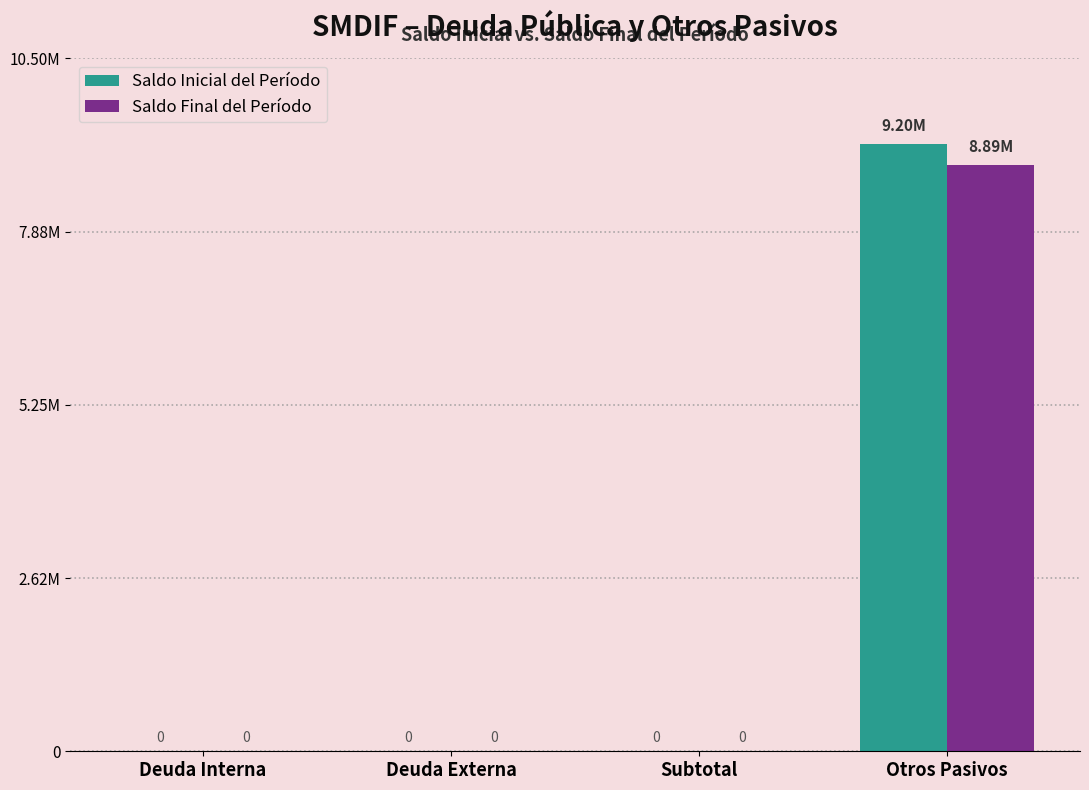

What is the label of the 3rd bar from the right?

Deuda Externa